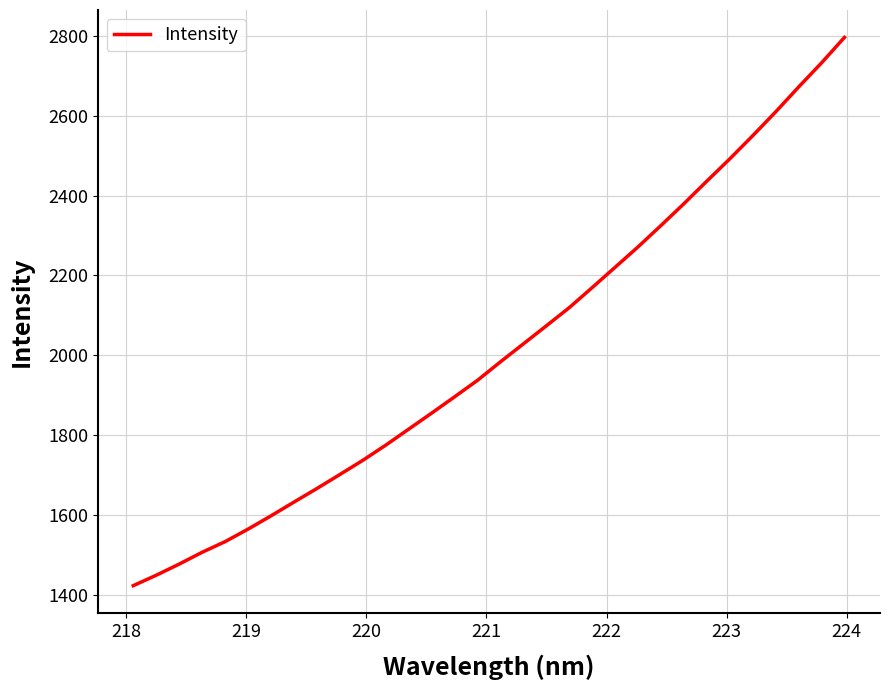

What is the difference between the maximum and minimum values?

1372.5